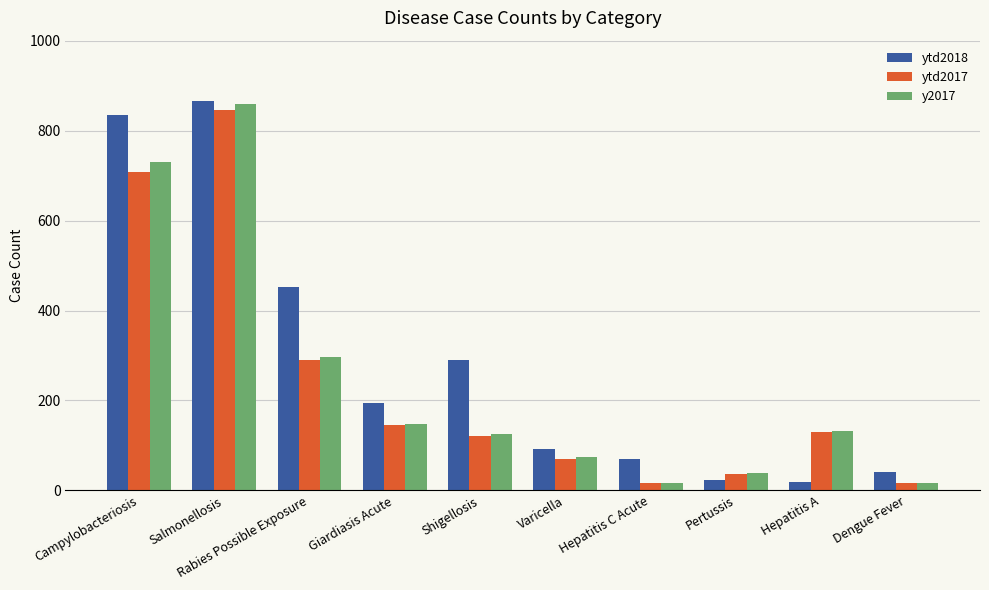

Count the number of data series in this chart.

3